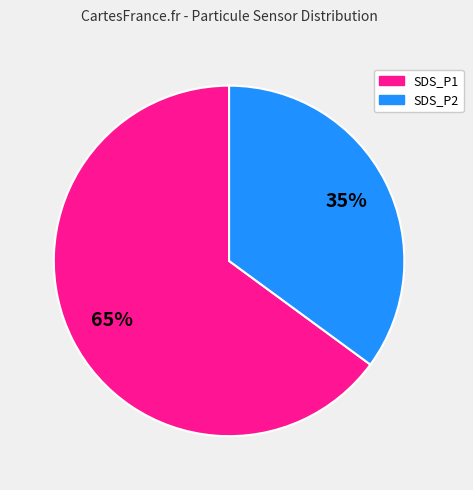

To the nearest percent, what percentage of the pie is SDS_P2?

35%